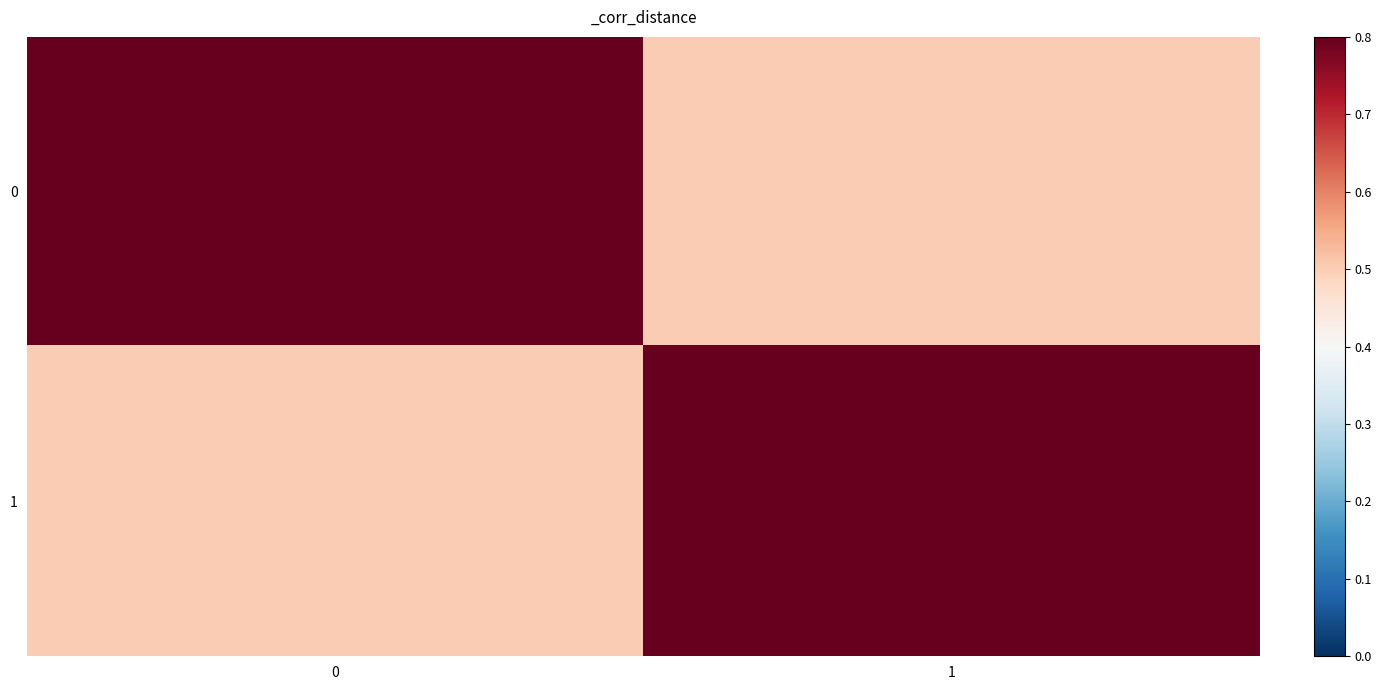

Reading left to right, extract all data points from this chart.

0: 0=1.0	1=0.5
1: 0=0.5	1=1.0